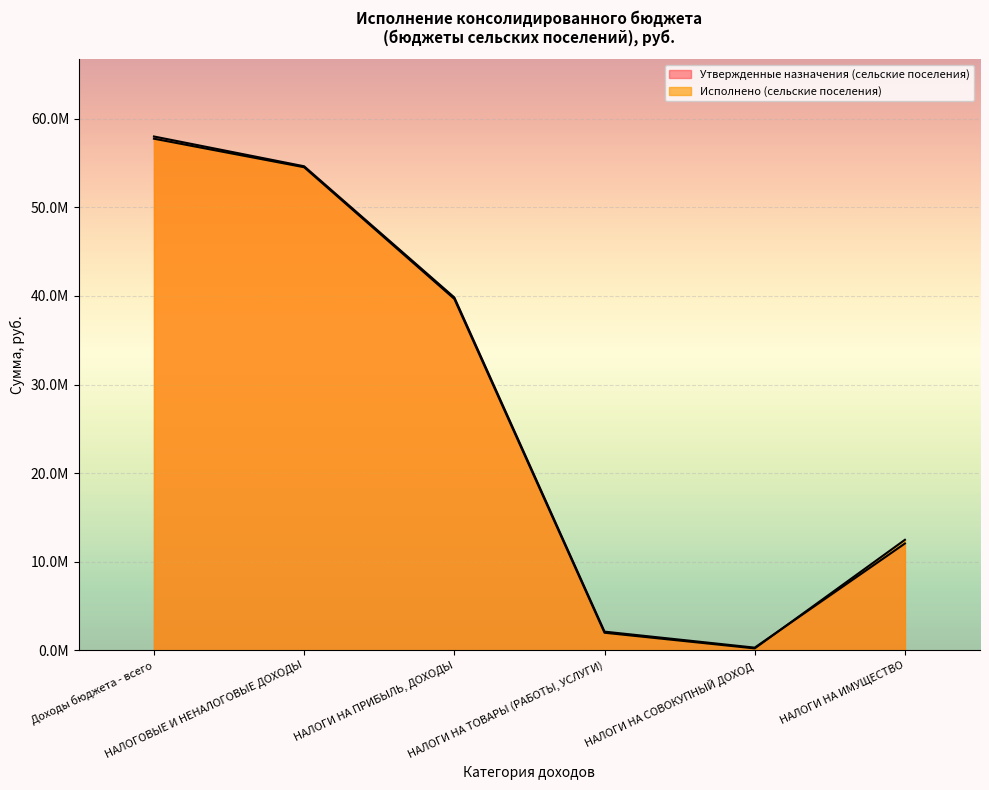

Which series has the largest range (max minus min)?

Утвержденные назначения (сельские поселения)